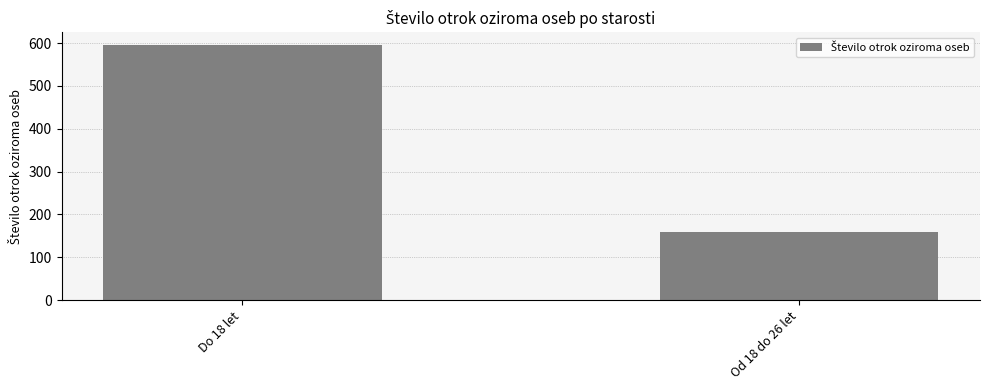

What is the smallest value displayed?

158